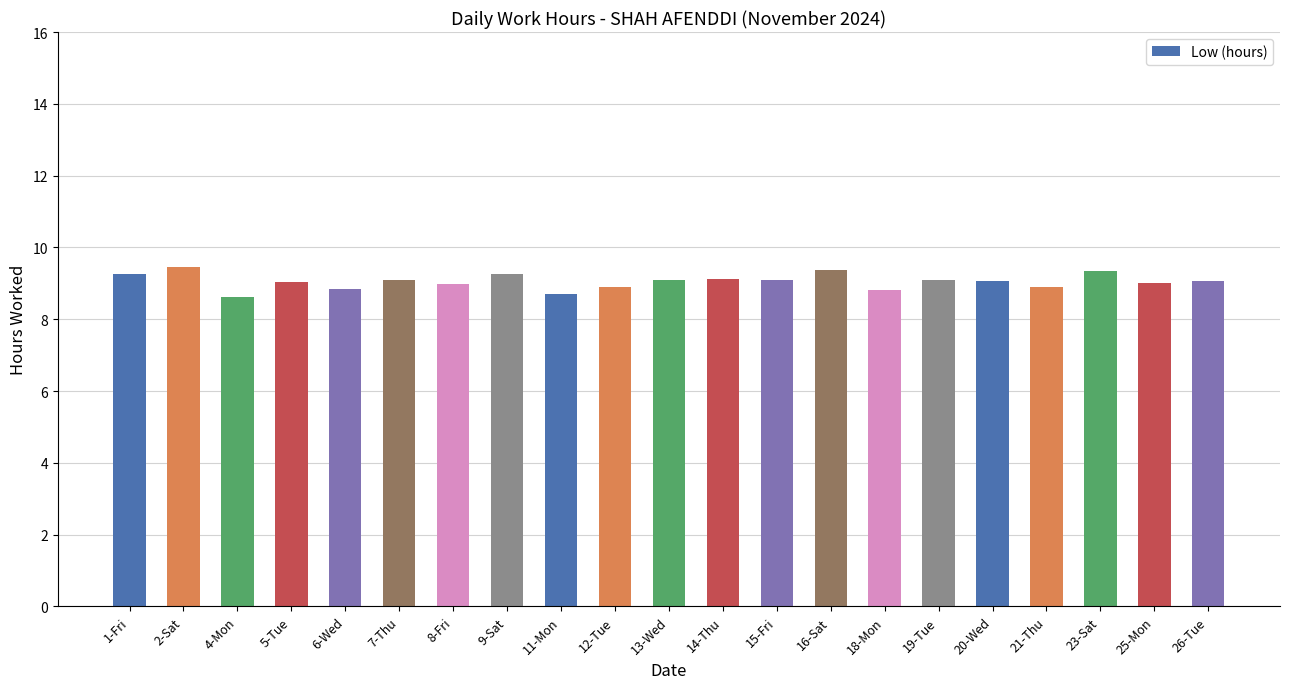

The chart shows a value of 9.2 at 9-Sat. True or false?

True